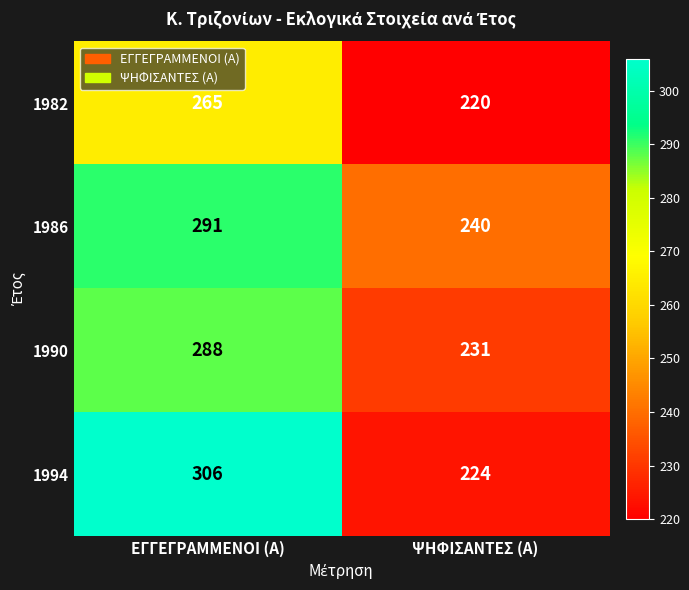

Reading left to right, transcribe all the data shown in this chart.

1982: ΕΓΓΕΓΡΑΜΜΕΝΟΙ (Α)=265	ΨΗΦΙΣΑΝΤΕΣ (Α)=220
1986: ΕΓΓΕΓΡΑΜΜΕΝΟΙ (Α)=291	ΨΗΦΙΣΑΝΤΕΣ (Α)=240
1990: ΕΓΓΕΓΡΑΜΜΕΝΟΙ (Α)=288	ΨΗΦΙΣΑΝΤΕΣ (Α)=231
1994: ΕΓΓΕΓΡΑΜΜΕΝΟΙ (Α)=306	ΨΗΦΙΣΑΝΤΕΣ (Α)=224